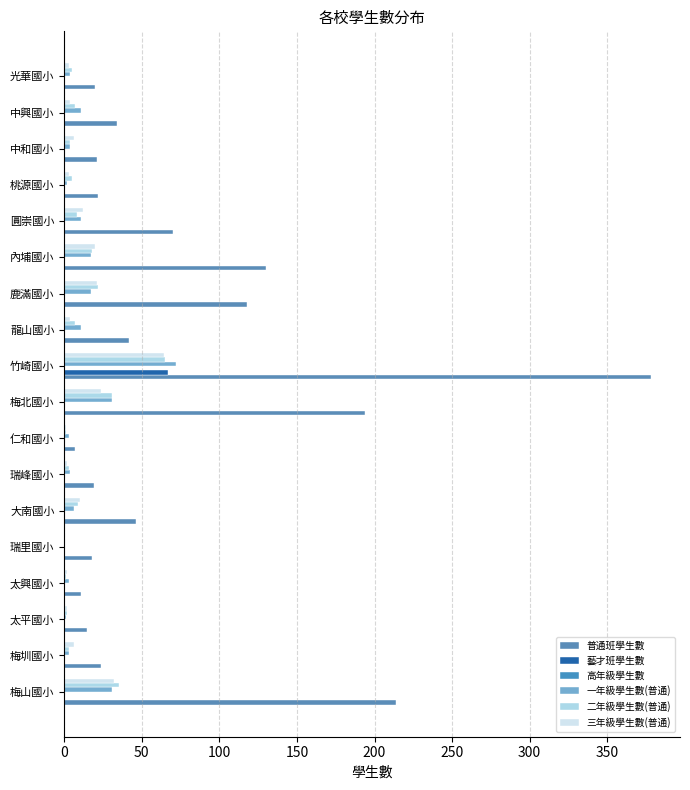

Which label corresponds to the largest value in the chart?

竹崎國小